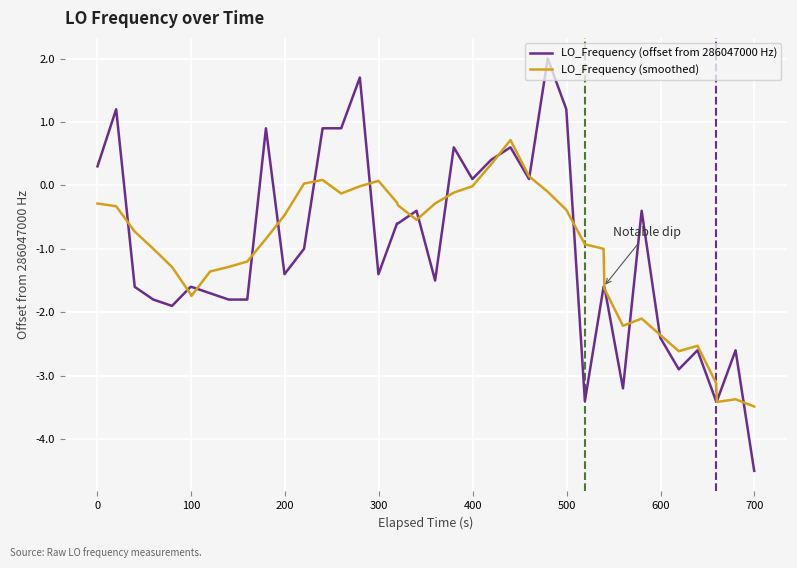

What is the maximum value for LO_Frequency (smoothed)?

0.7